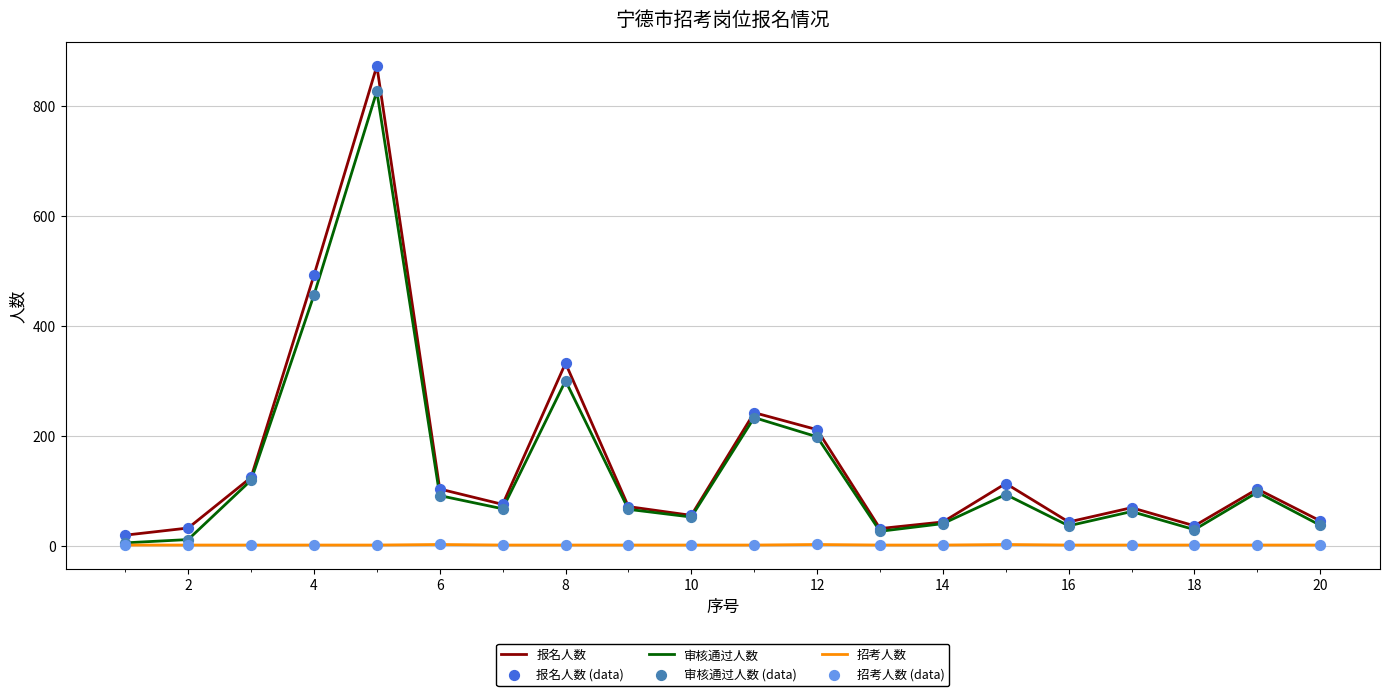

At how many categories does at least one series exceed 636?

1